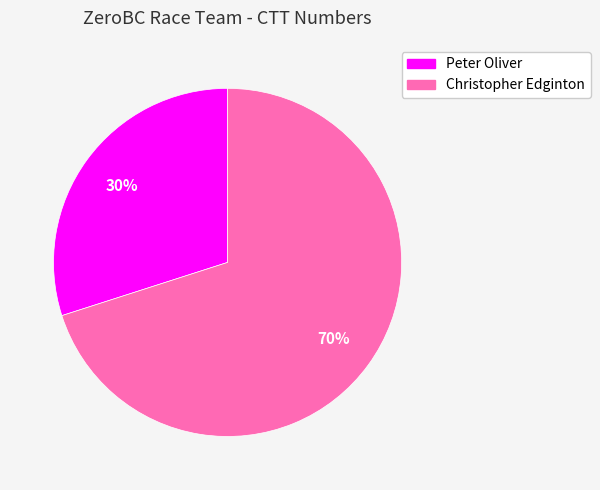

To the nearest percent, what portion does Christopher Edginton represent?

70%